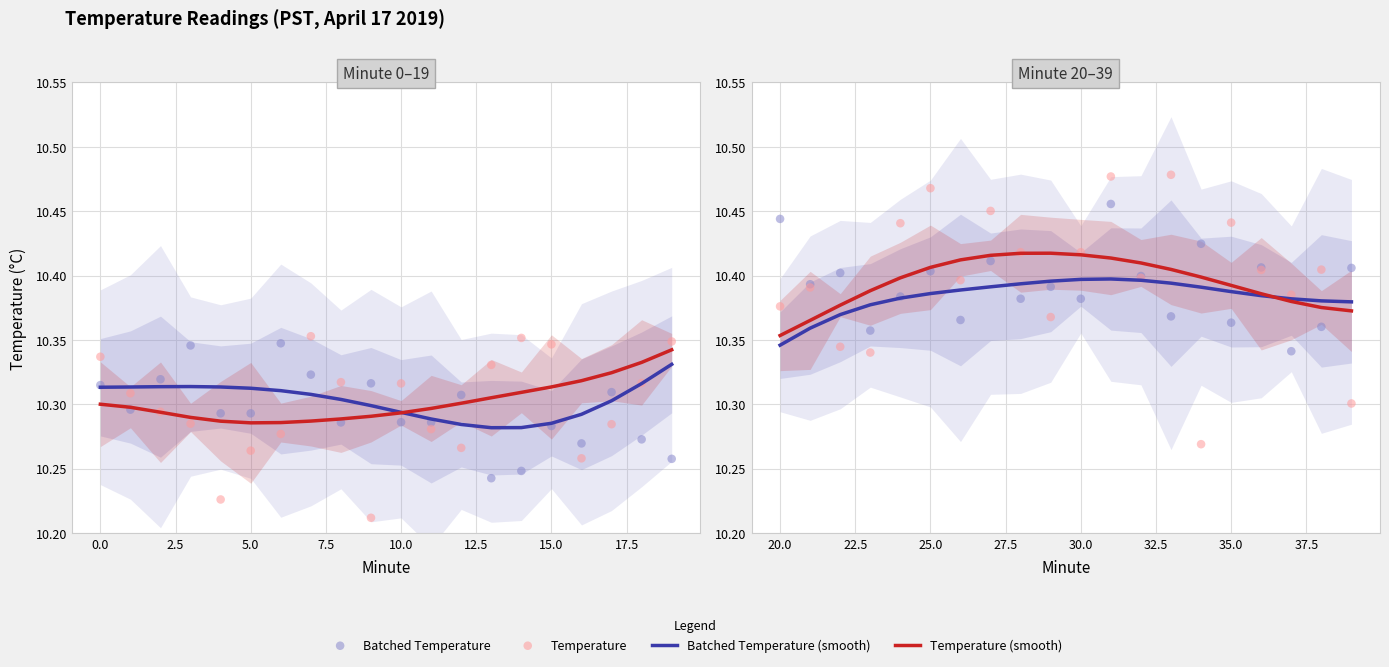

Which series contains the highest Y value?

Temperature